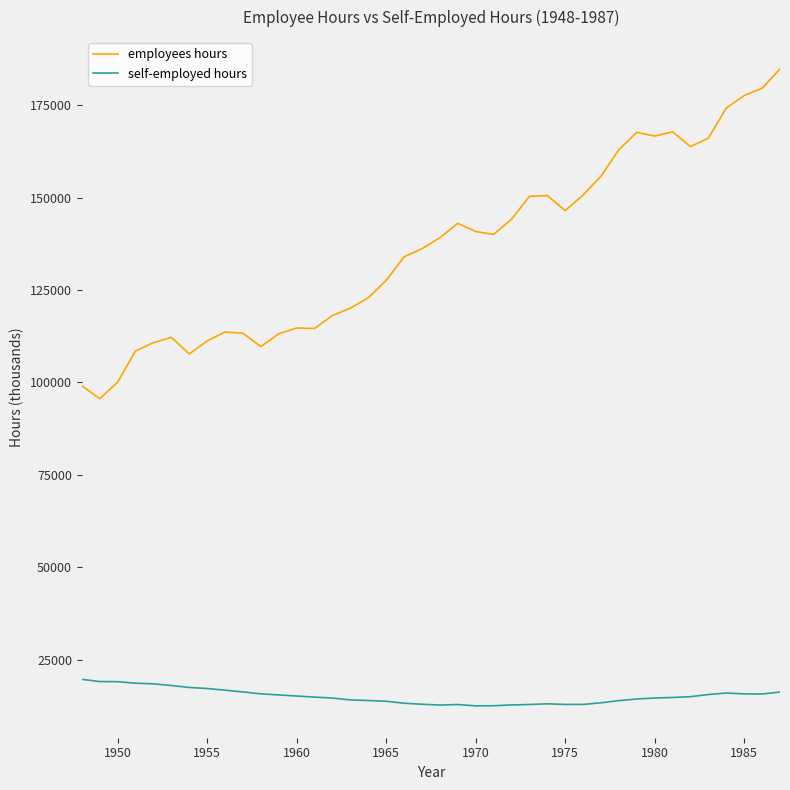

What is the average value of the self-employed hours series?

15150.9